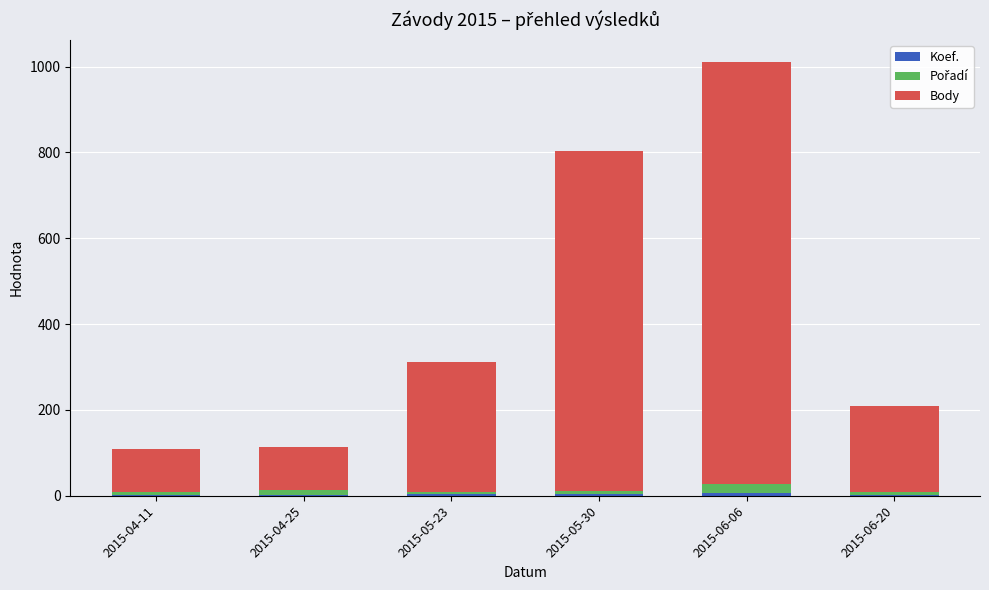

At which category is the sum across all series the highest?

2015-06-06